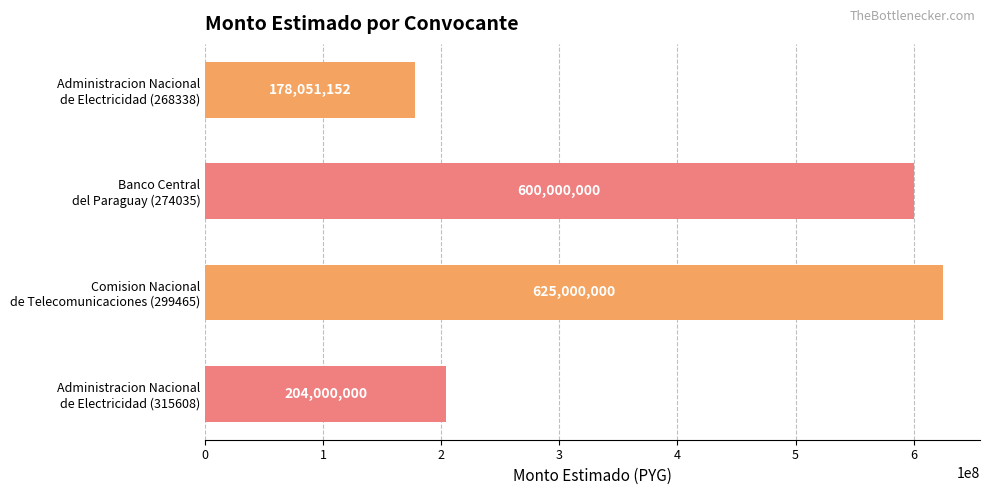

List the labels in order of value, largest first.

Comision Nacional
de Telecomunicaciones (299465), Banco Central
del Paraguay (274035), Administracion Nacional
de Electricidad (315608), Administracion Nacional
de Electricidad (268338)